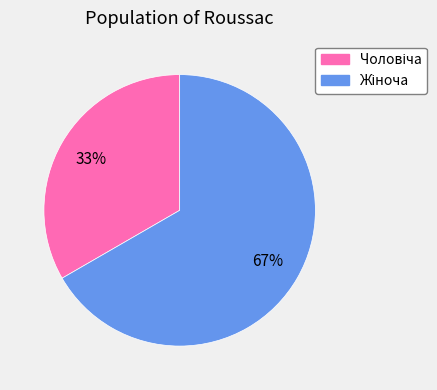

Is there a majority slice in this chart?

Yes